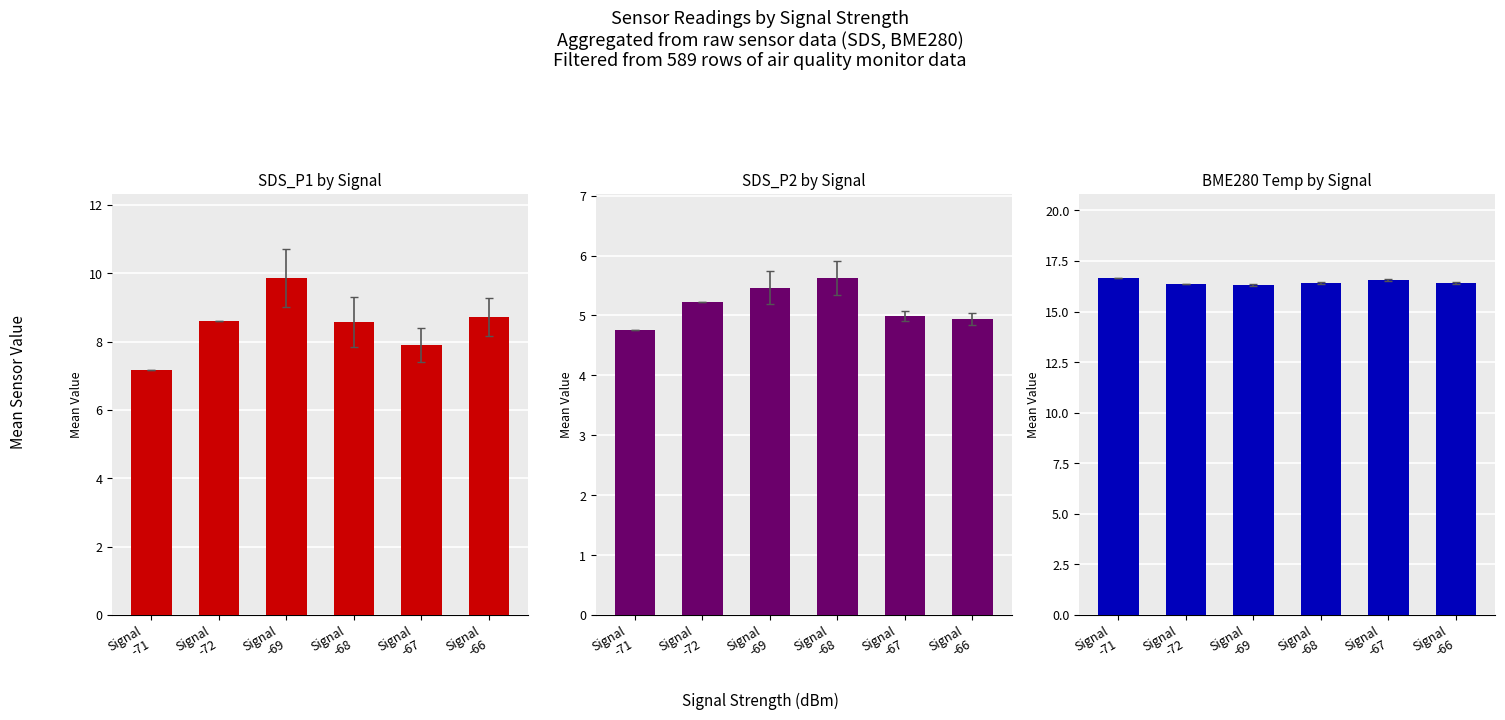

What is the maximum value shown in the chart?

16.7